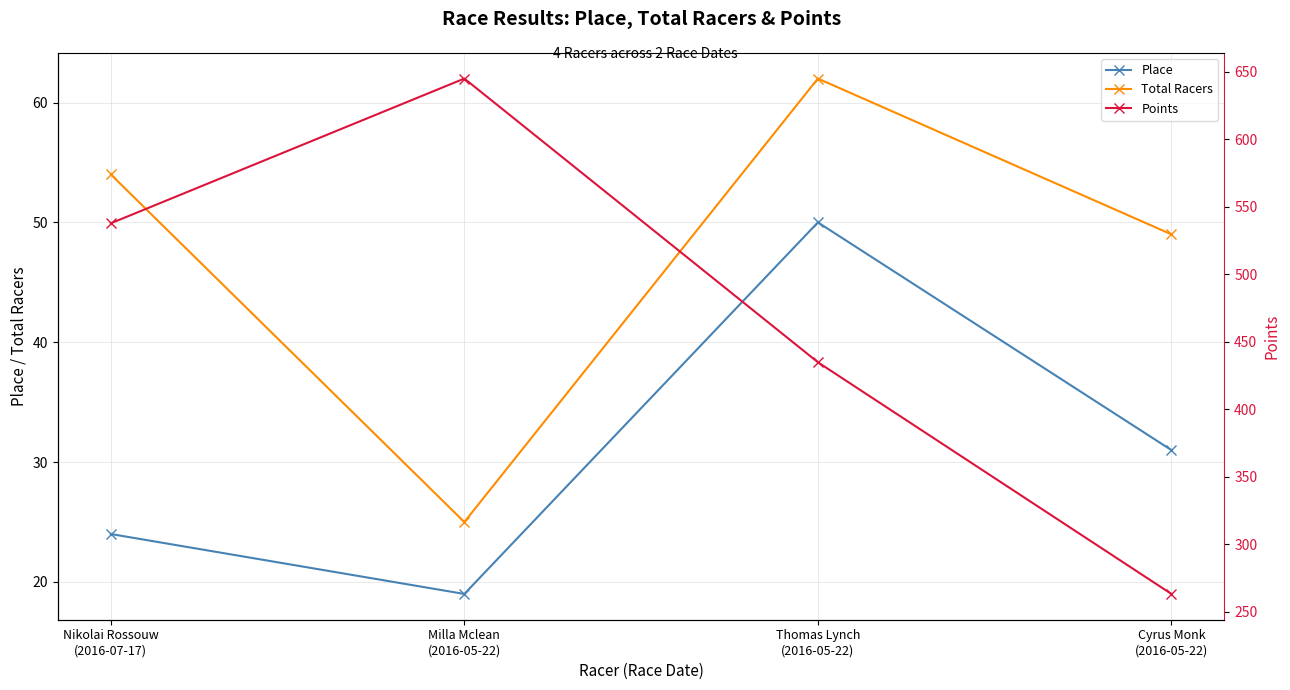

What is the sum of all Place values?

124